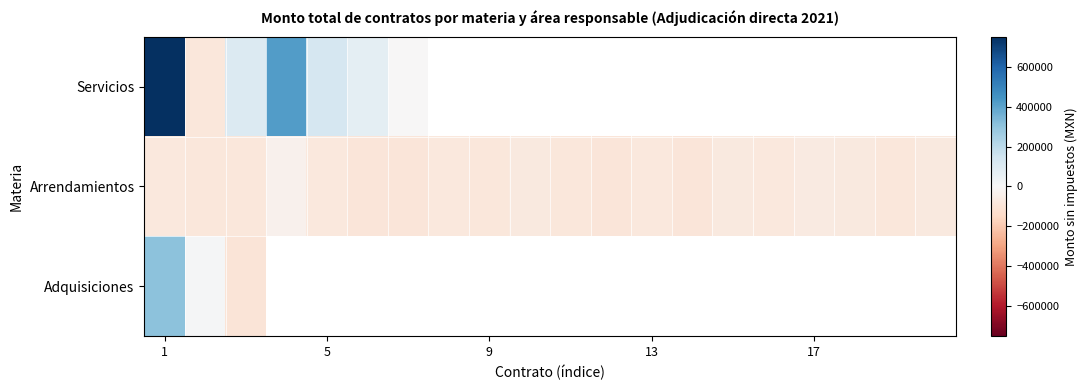

Which series has the widest spread of values?

Servicios